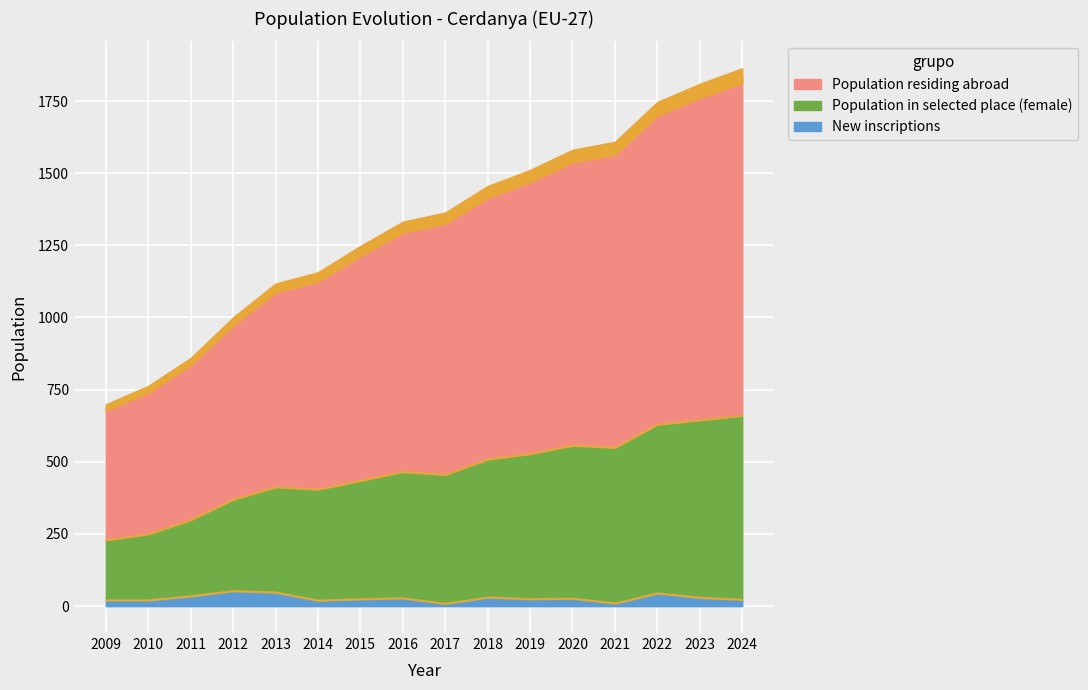

At which label is New inscriptions closest to 31?

2018